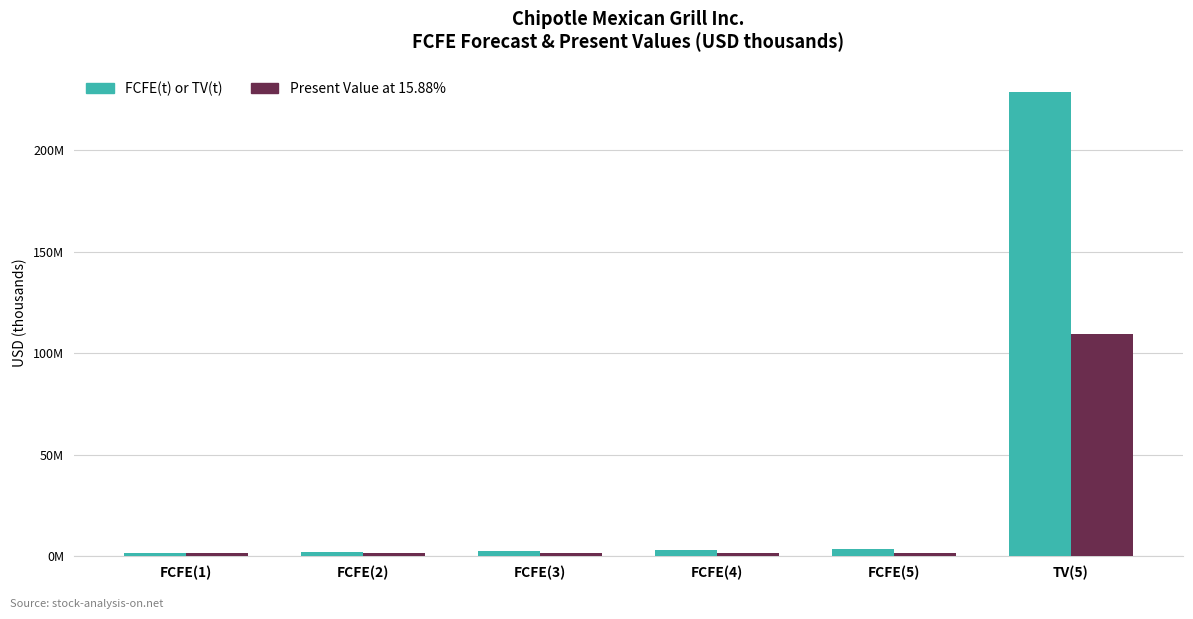

What are all the series names shown in the legend?

FCFE(t) or TV(t), Present Value at 15.88%